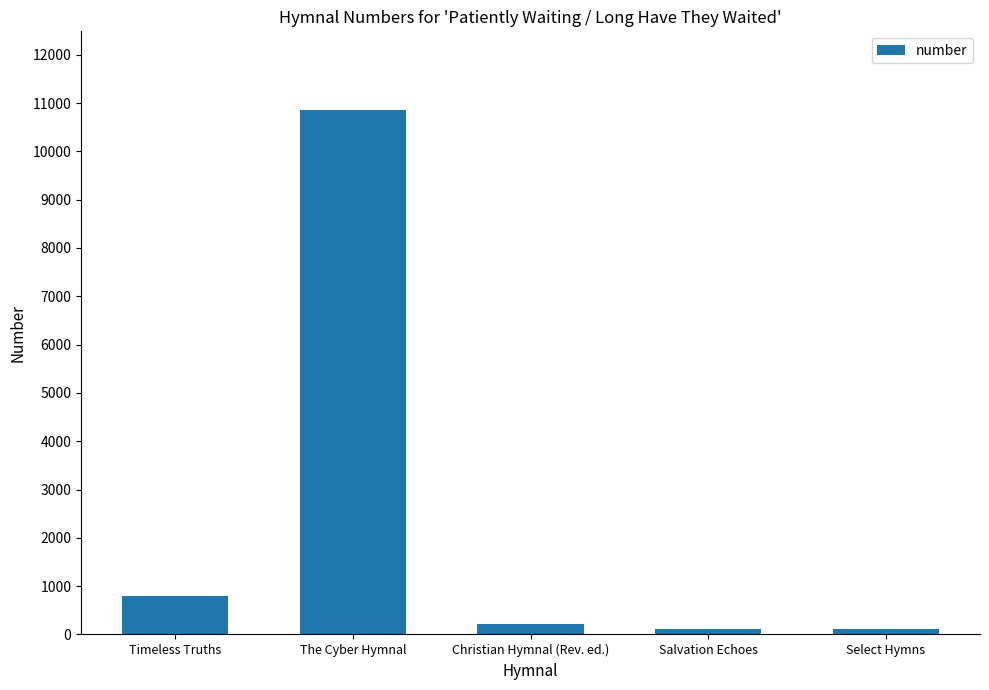

The chart shows a value of 214 at Christian Hymnal (Rev. ed.). True or false?

True